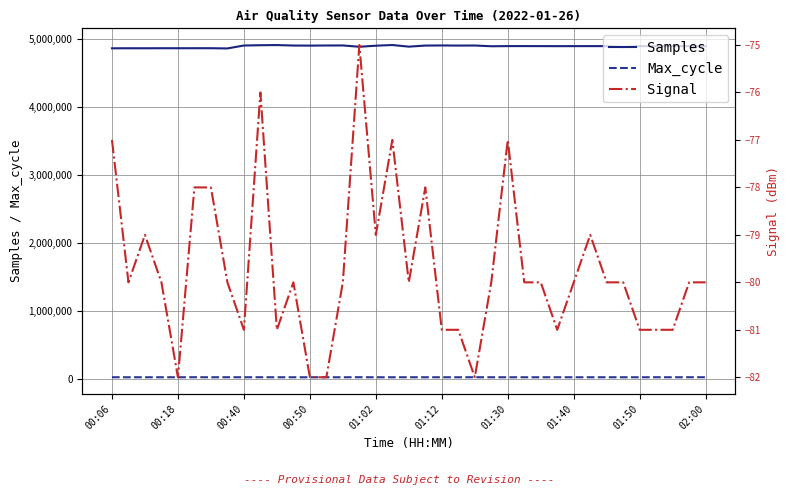

True or false: Samples and Max_cycle intersect in this chart.

False